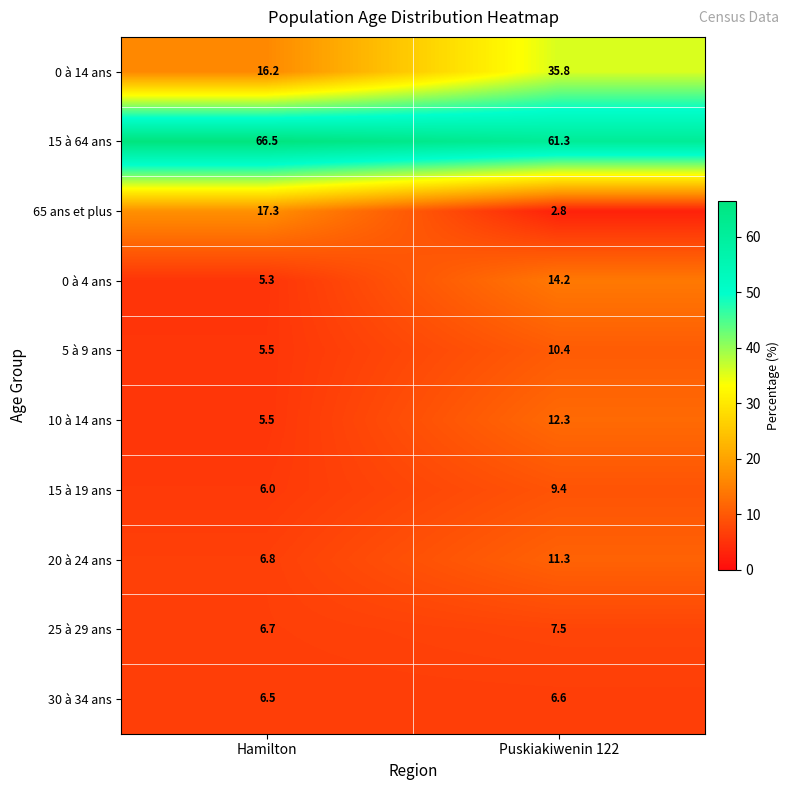

What is the greatest value displayed?

66.5